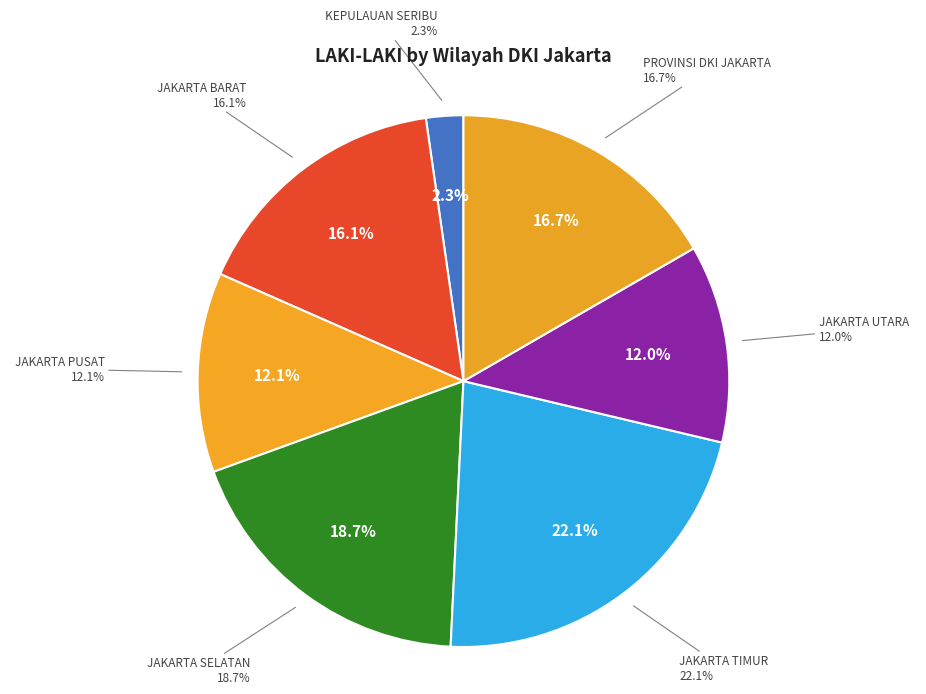

Is there any slice that represents more than half of the pie?

No